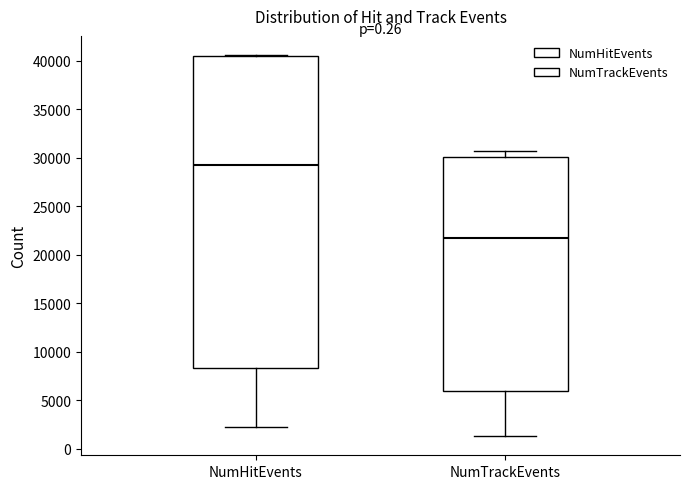

Which box's median line is the lowest?

NumTrackEvents